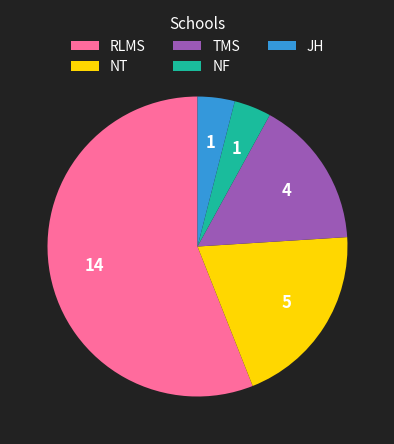

True or false: JH accounts for 4% of the total.

True